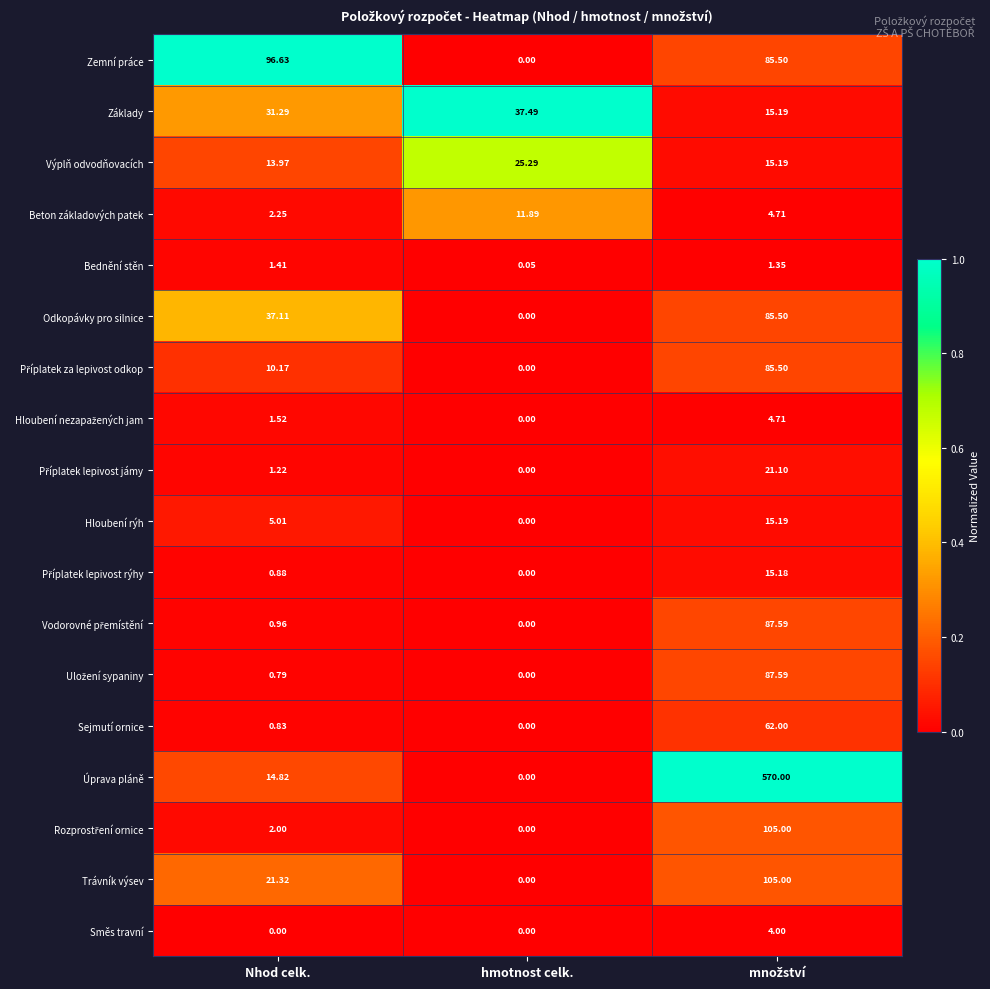

At which label does Odkopávky pro silnice first exceed 37?

Nhod celk.